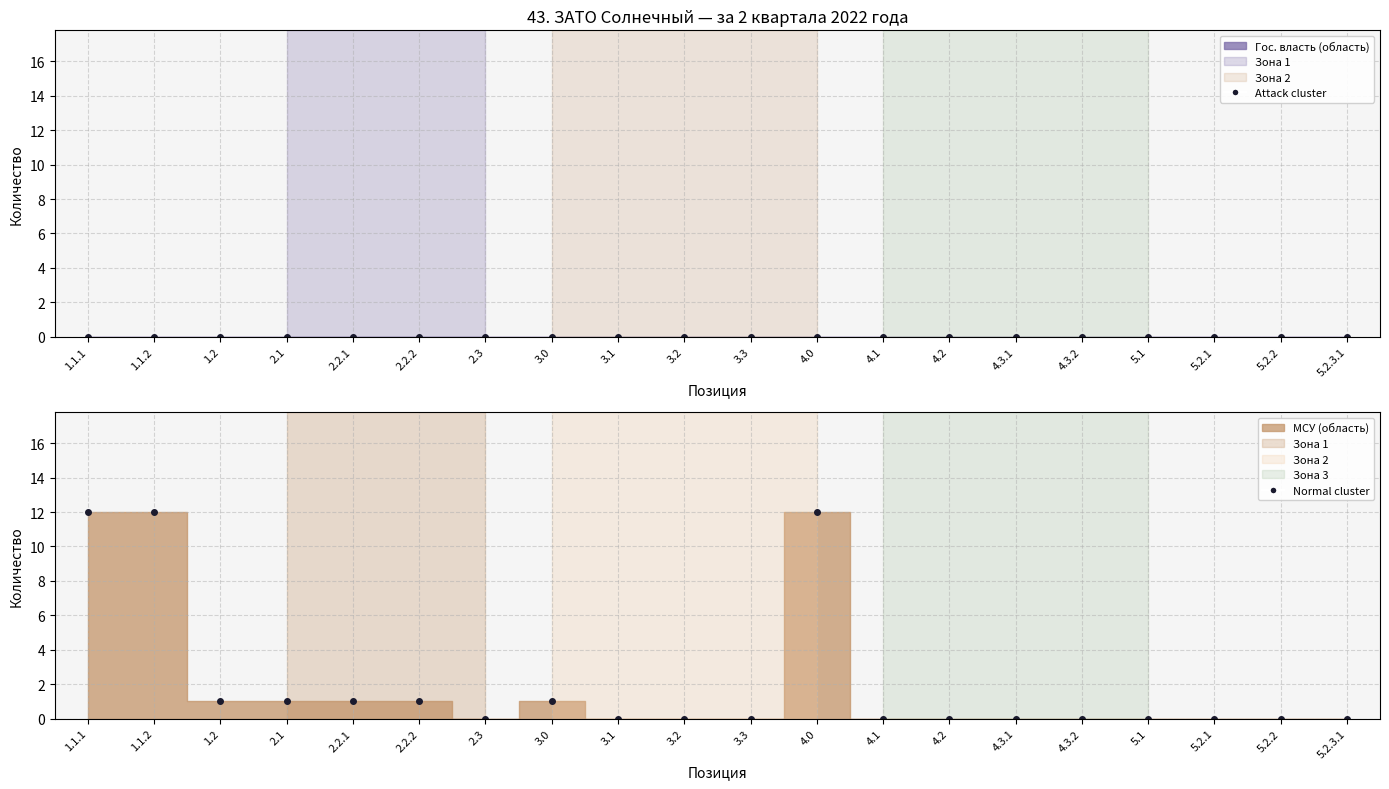

What is the label of the 8th point from the left?

3.0